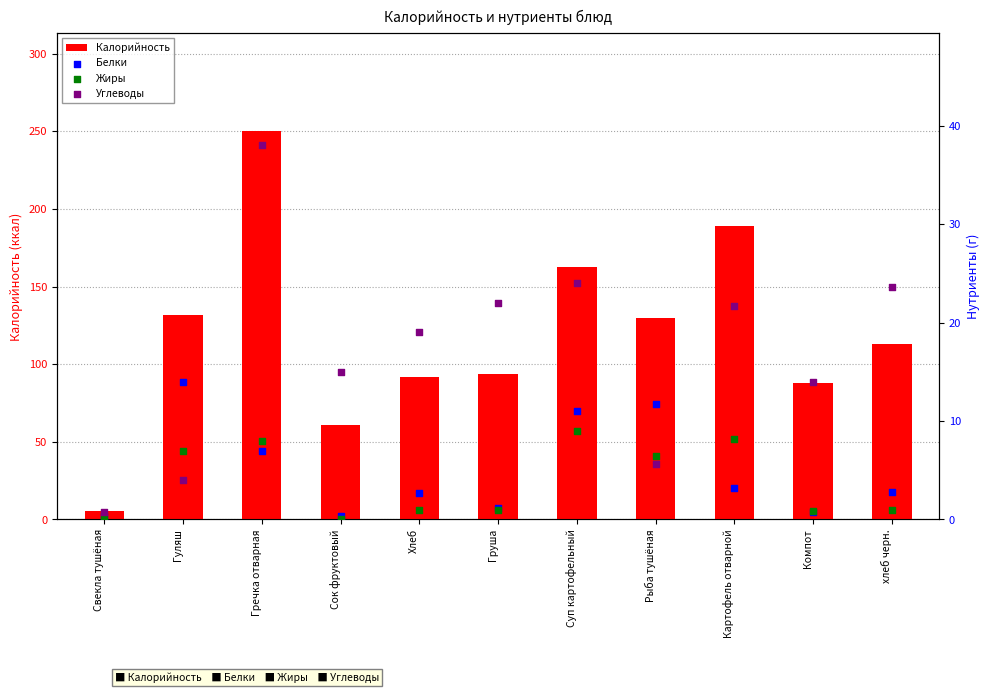

Which series has the largest total across all categories?

Калорийность